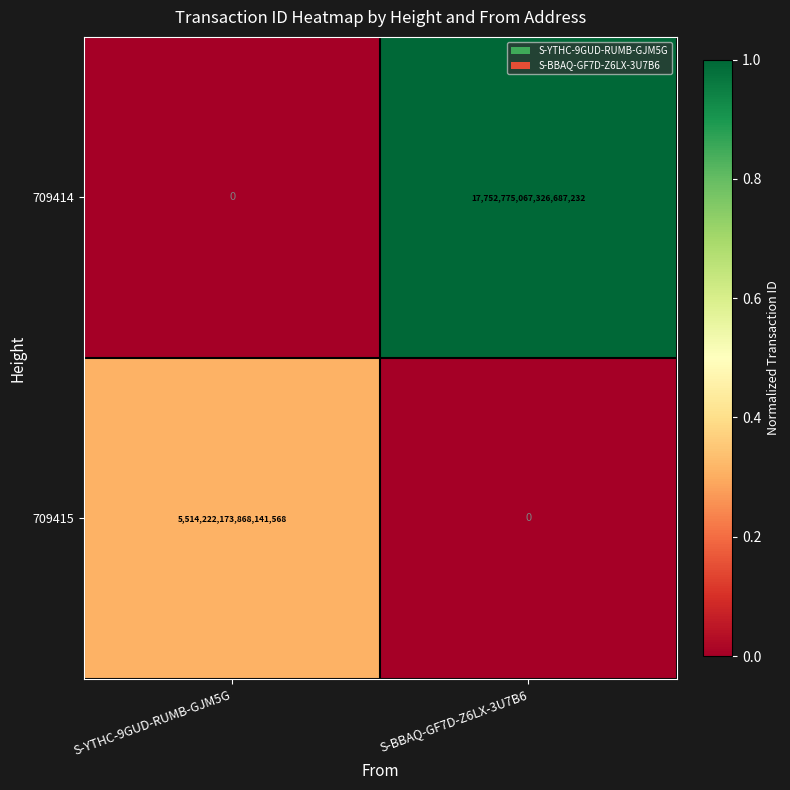

At S-YTHC-9GUD-RUMB-GJM5G, list the series in order from largest to smallest.

709415, 709414